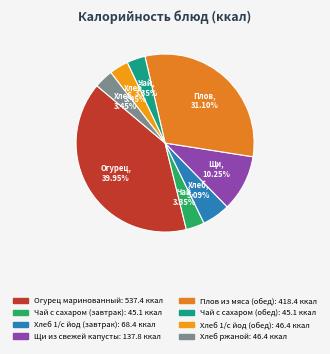

How many slices are in this pie chart?

8